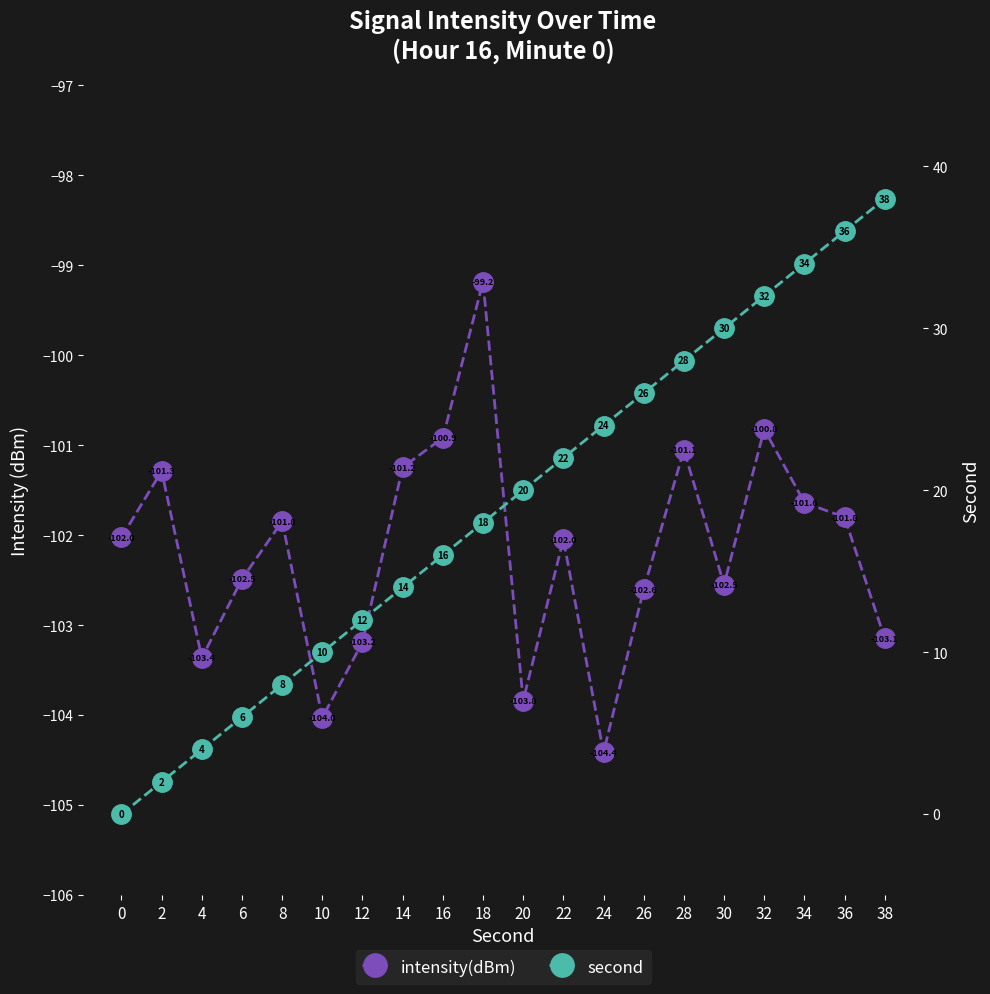

What are all the series names shown in the legend?

intensity(dBm), second